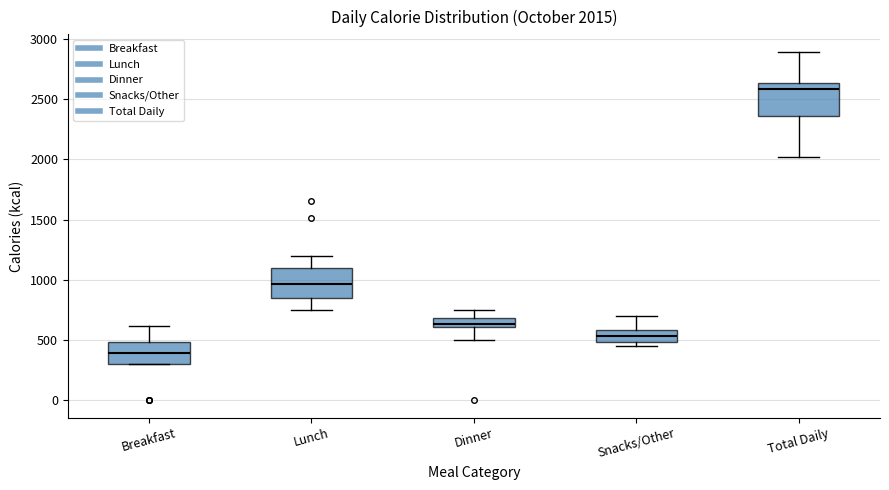

Which box's median line is the highest?

Total Daily